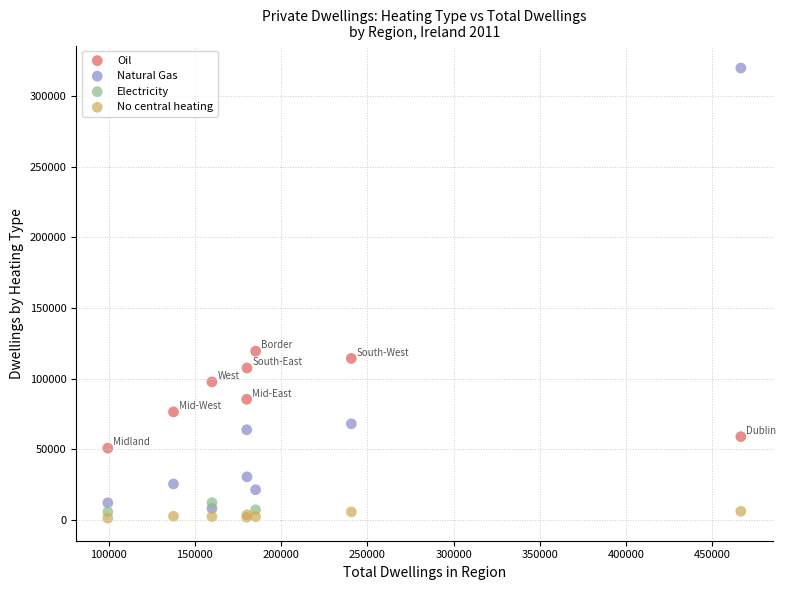

Which series reaches the maximum Y coordinate?

Natural Gas